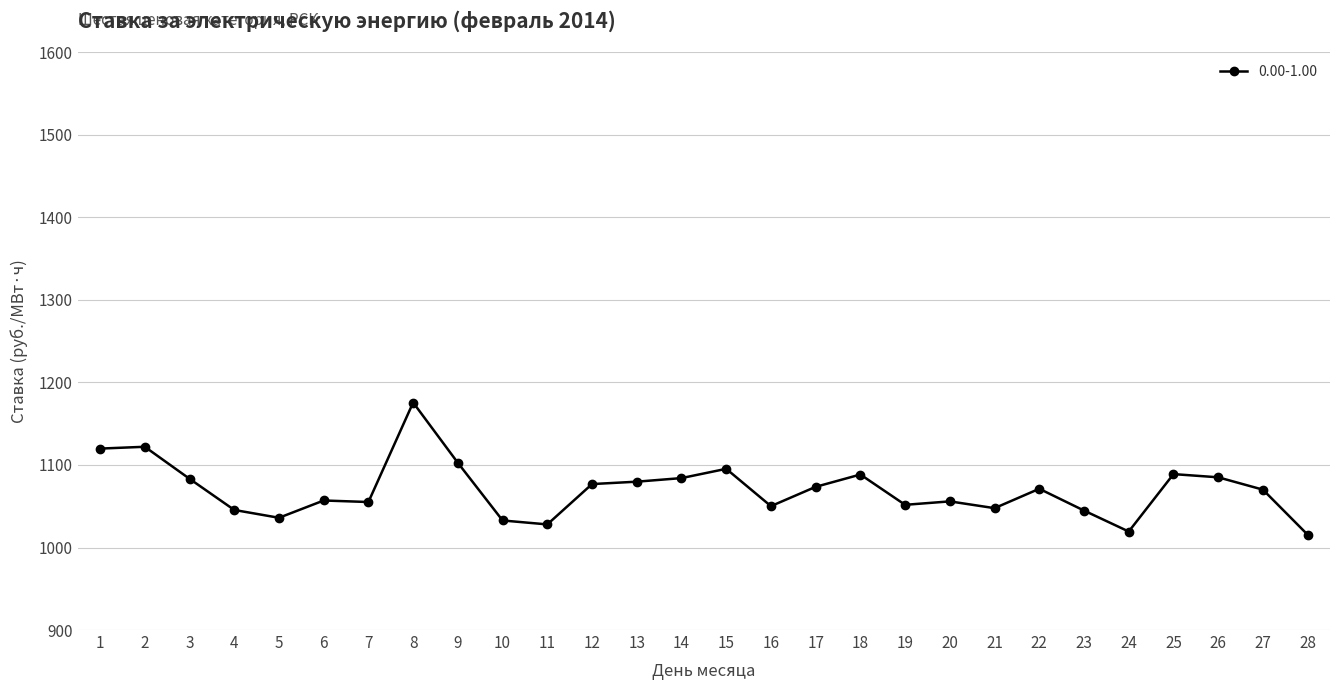

Which category has the highest value across all series?

8